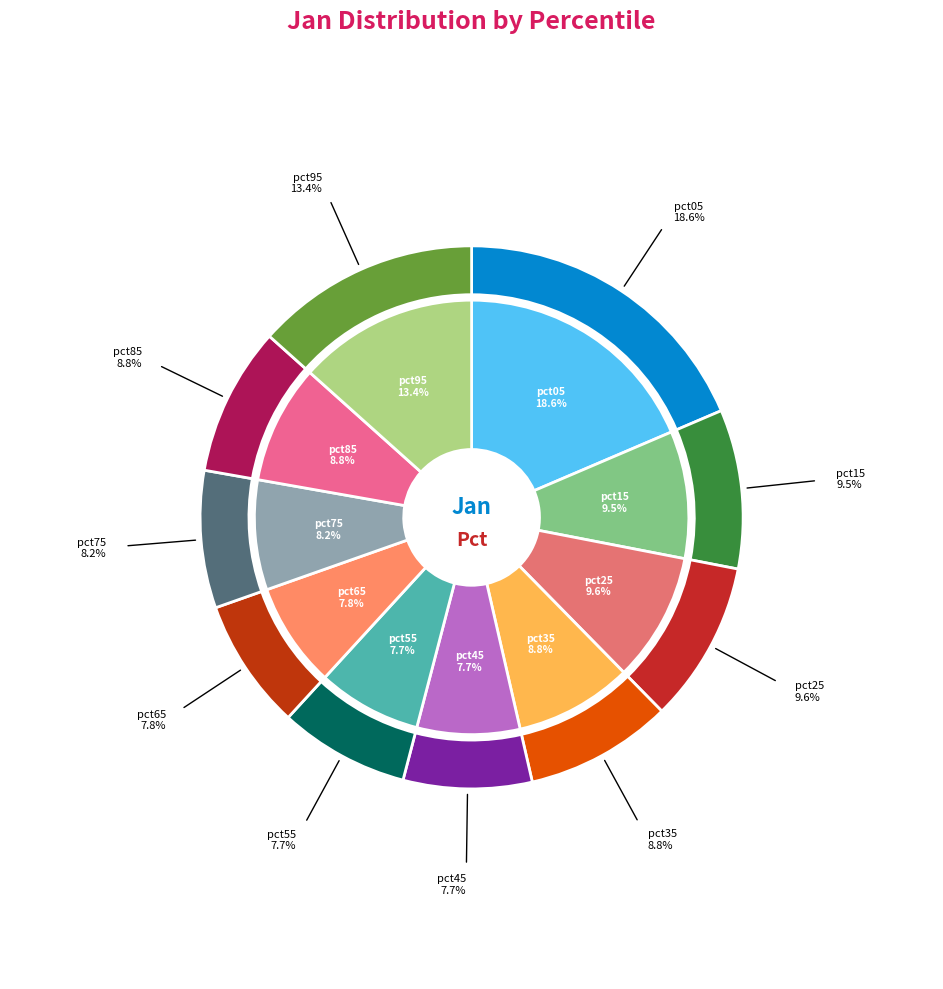

Does pct75 represent more than half of the total?

No